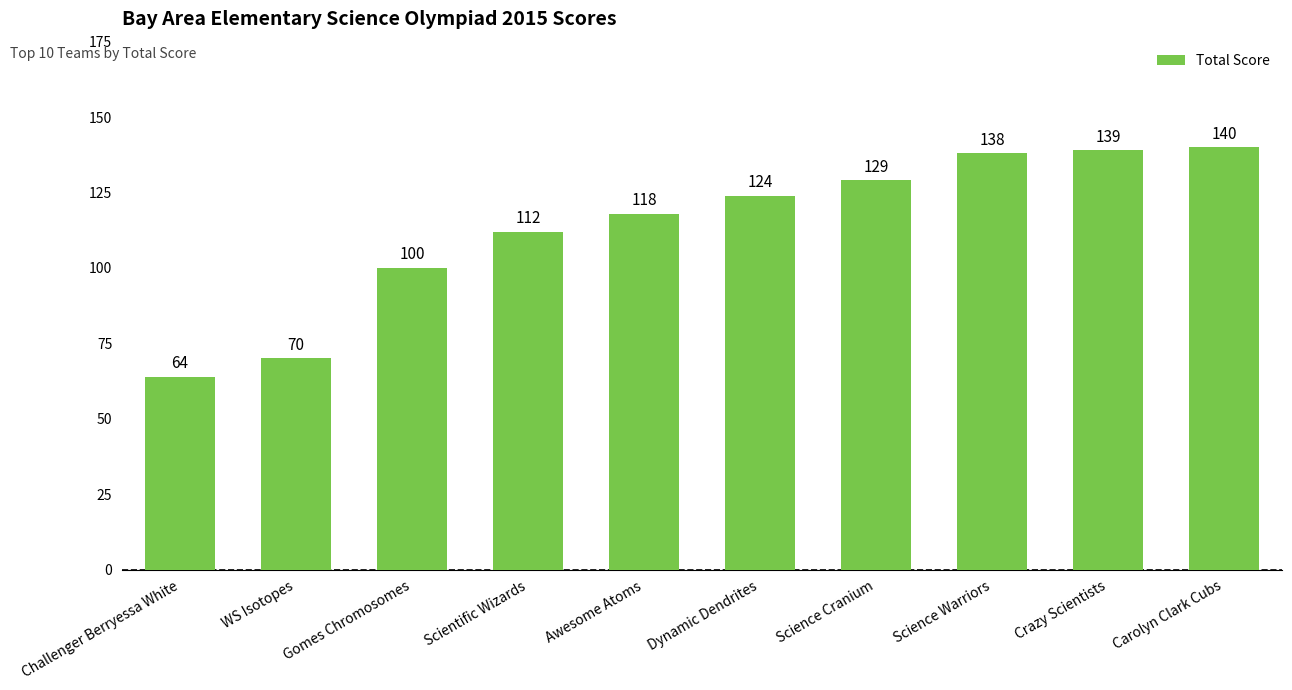

Read the value at Dynamic Dendrites, to the nearest 5.

125